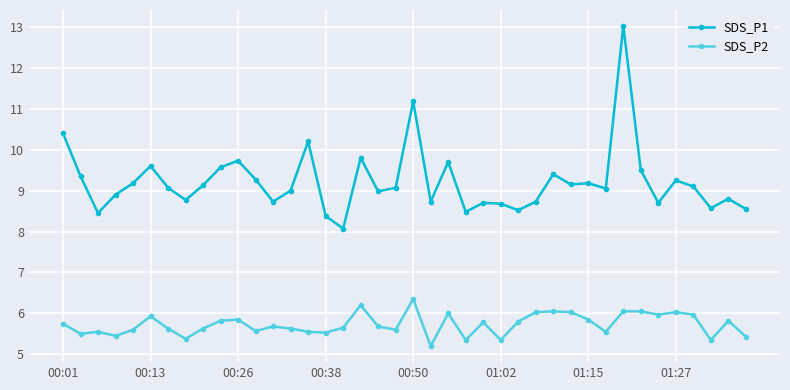

What is the minimum value shown in the chart?

5.2